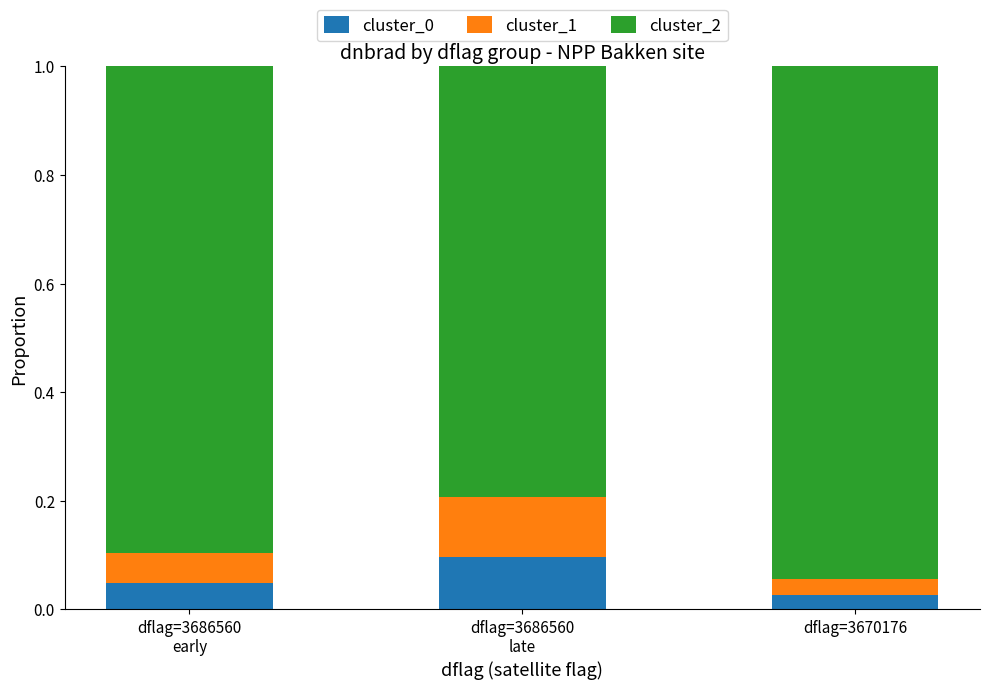

How many cluster_0 values are between 0 and 1?

3